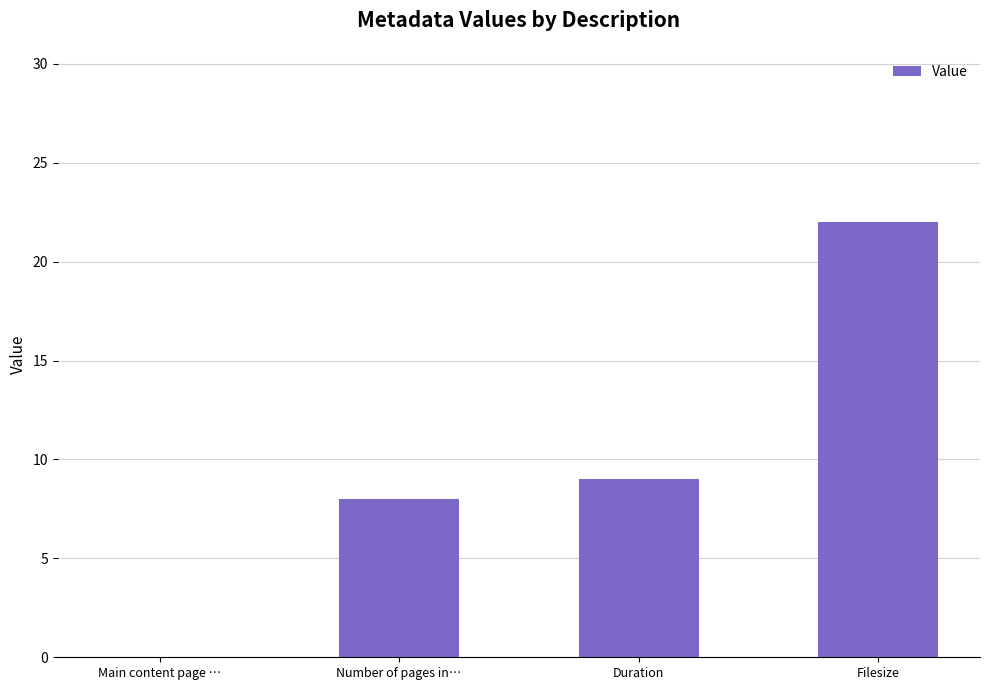

What is the average value?

10